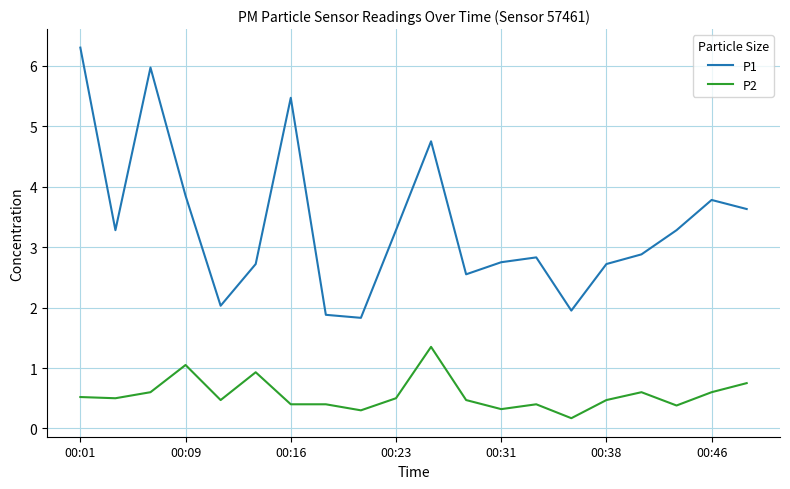

Which series has the largest total across all categories?

P1